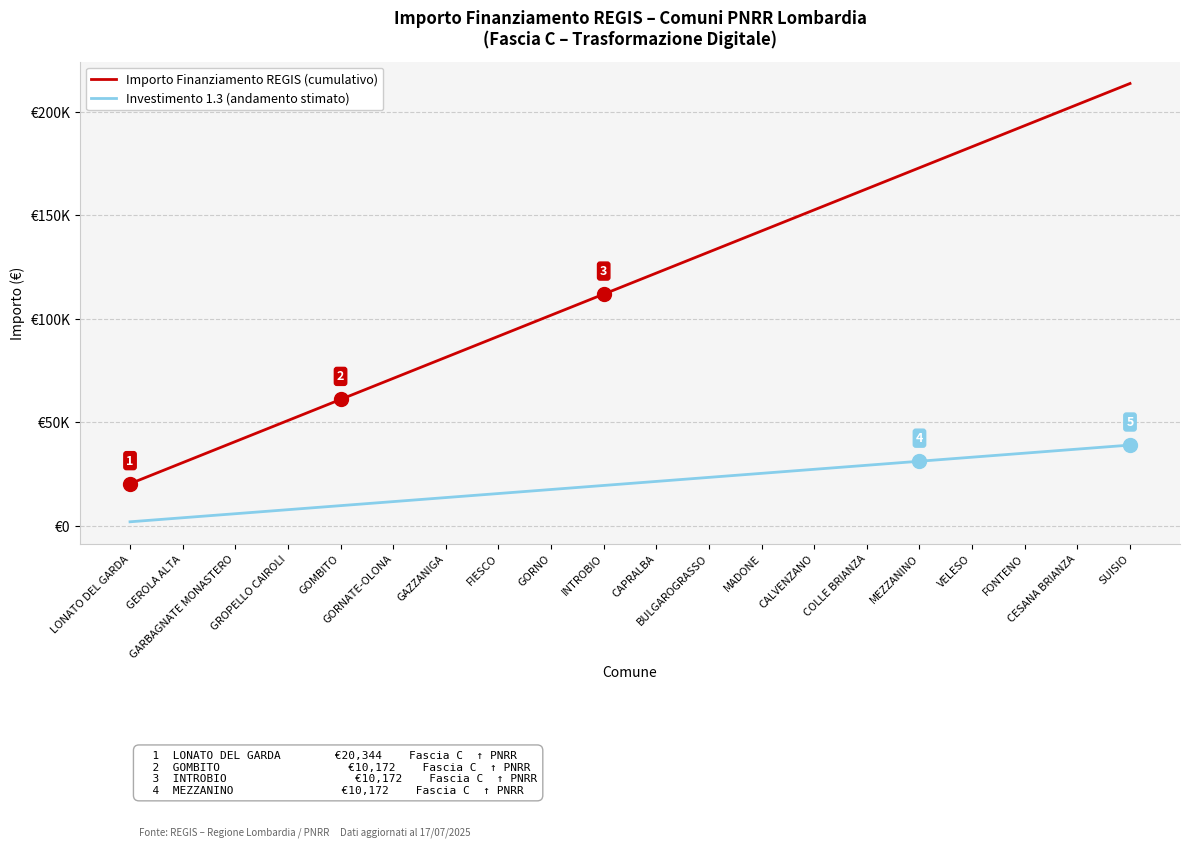

What are all the series names shown in the legend?

Importo Finanziamento REGIS (cumulativo), Investimento 1.3 (andamento stimato)